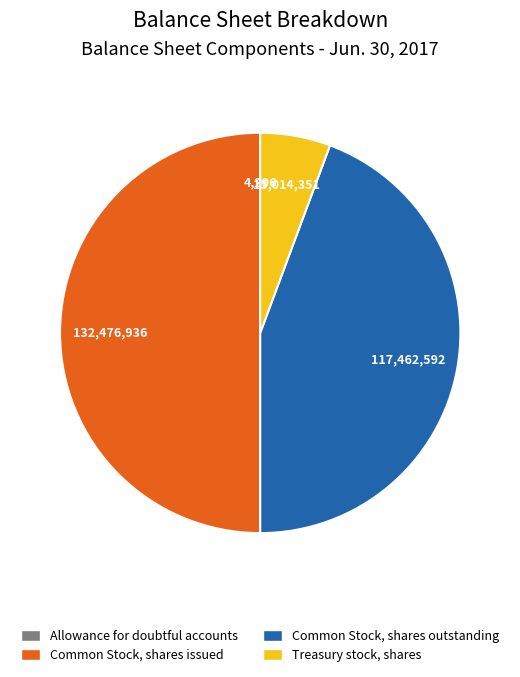

What is the ratio of the value at Treasury stock, shares to the value at Common Stock, shares issued?

0.1